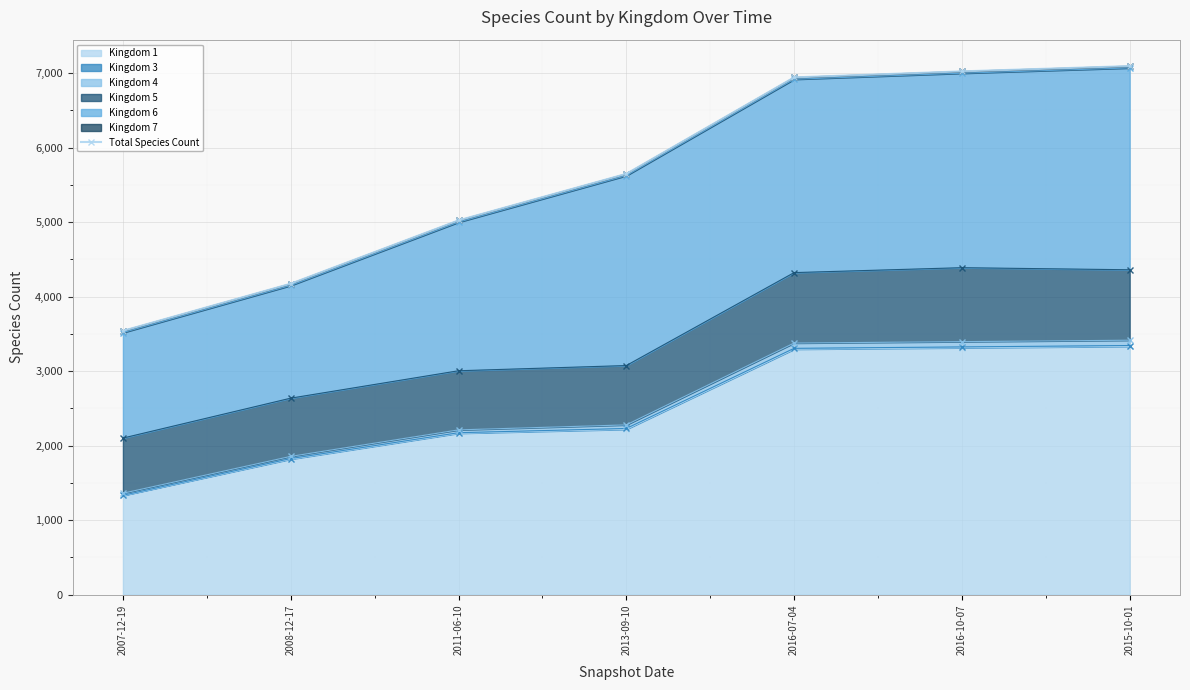

How many lines are shown in the chart?

1